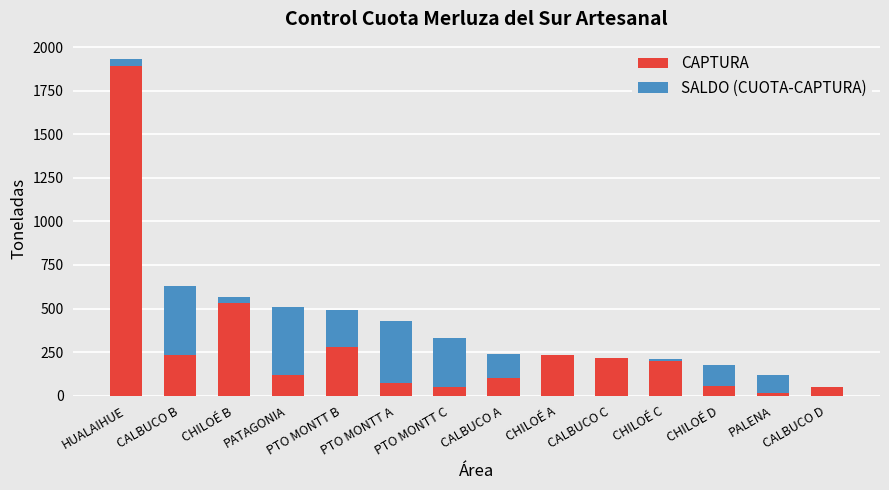

What is the total value across all series at CALBUCO C?

218.1